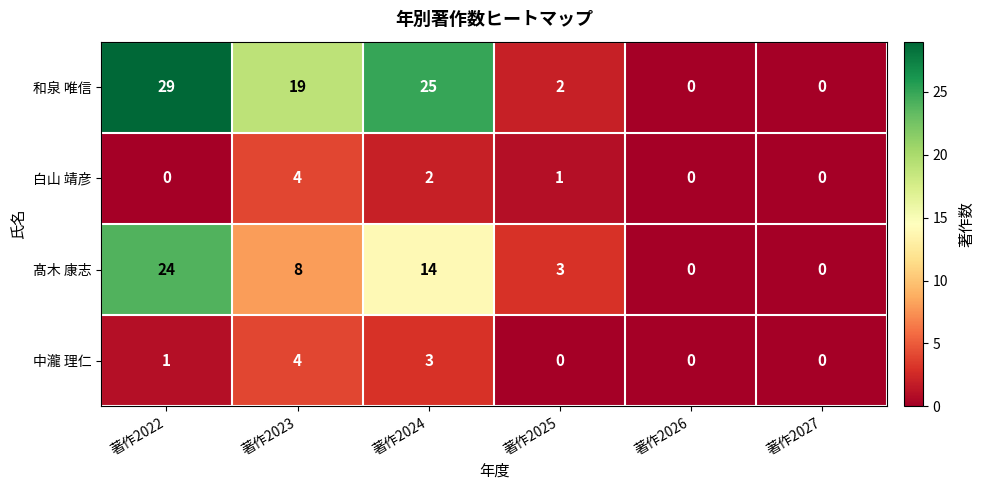

How many 白山 靖彦 values are between 0 and 2?

5